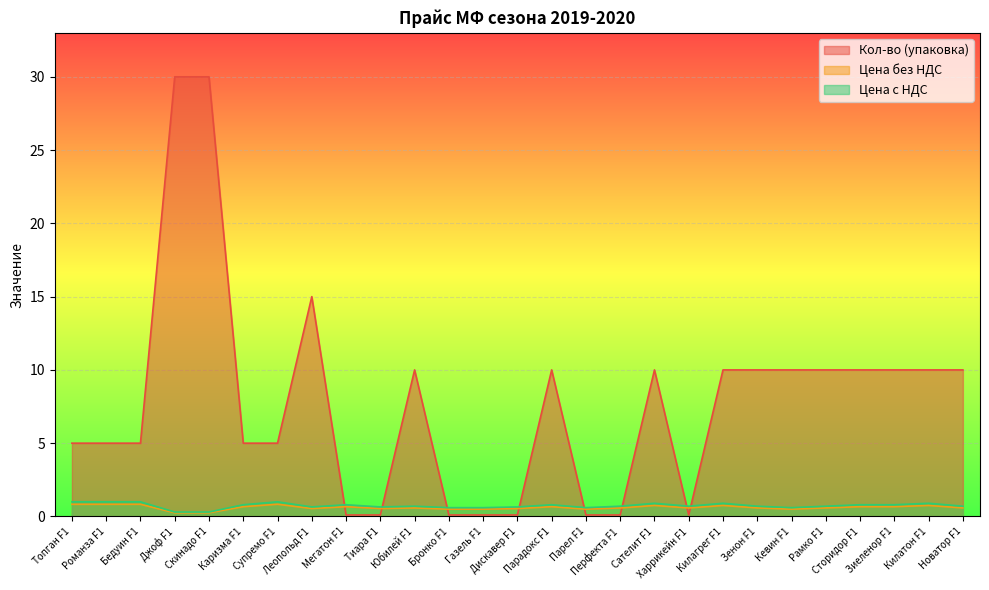

Reading left to right, what are all the values shown in this chart?

Кол-во (упаковка): 5.0	5.0	5.0	30.0	30.0	5.0	5.0	15.0	0.1	0.1	10.0	0.1	0.1	0.1	10.0	0.1	0.1	10.0	0.1	10.0	10.0	10.0	10.0	10.0	10.0	10.0	10.0
Цена без НДС: 0.8	0.8	0.8	0.2	0.2	0.7	0.8	0.5	0.7	0.5	0.6	0.5	0.5	0.5	0.7	0.5	0.6	0.8	0.6	0.8	0.6	0.5	0.6	0.7	0.7	0.8	0.6
Цена с НДС: 1.0	1.0	1.0	0.3	0.3	0.8	1.0	0.7	0.8	0.7	0.7	0.6	0.6	0.7	0.8	0.6	0.7	0.9	0.7	0.9	0.7	0.6	0.7	0.8	0.8	0.9	0.7